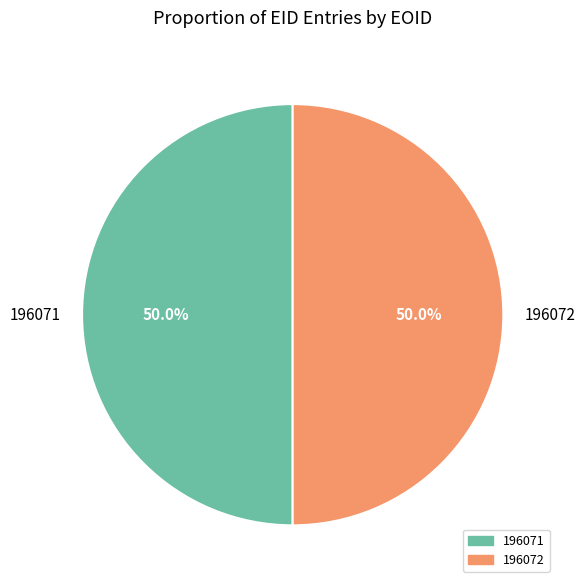

True or false: 196072 accounts for 50% of the total.

True